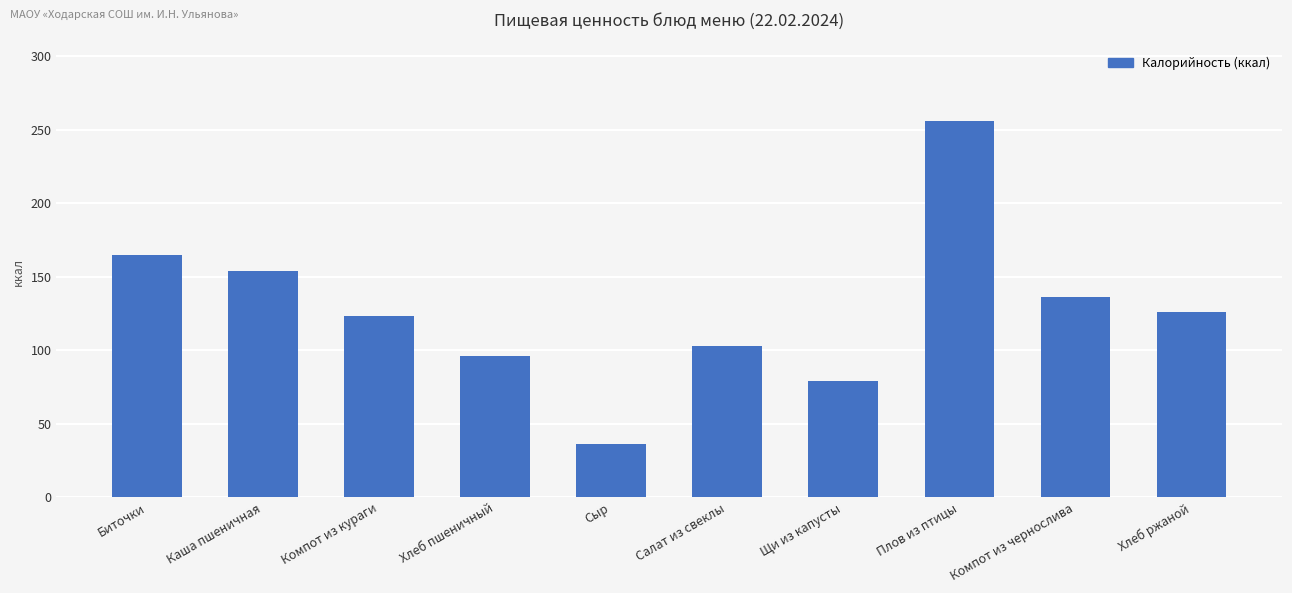

Does the chart contain stacked bars?

No